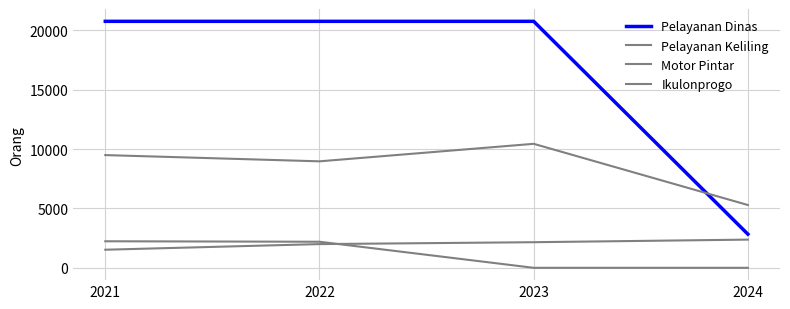

Is this an area chart (filled region under the line)?

No